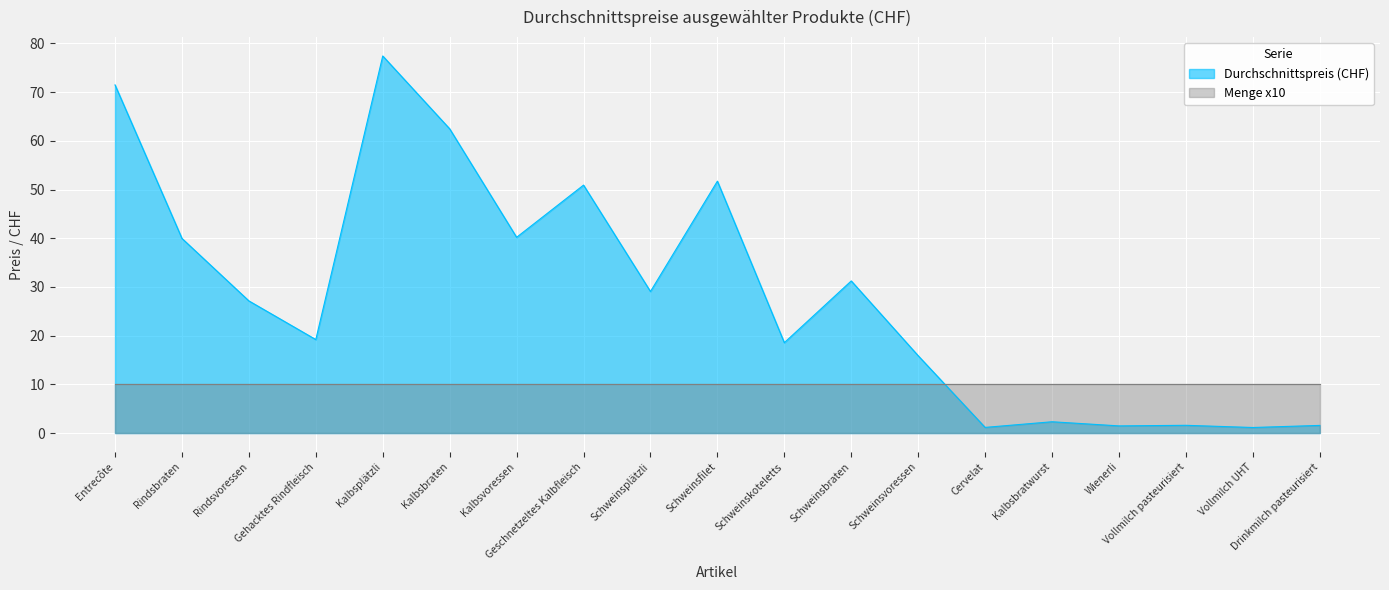

Which label corresponds to the largest value in the chart?

Kalbsplätzli